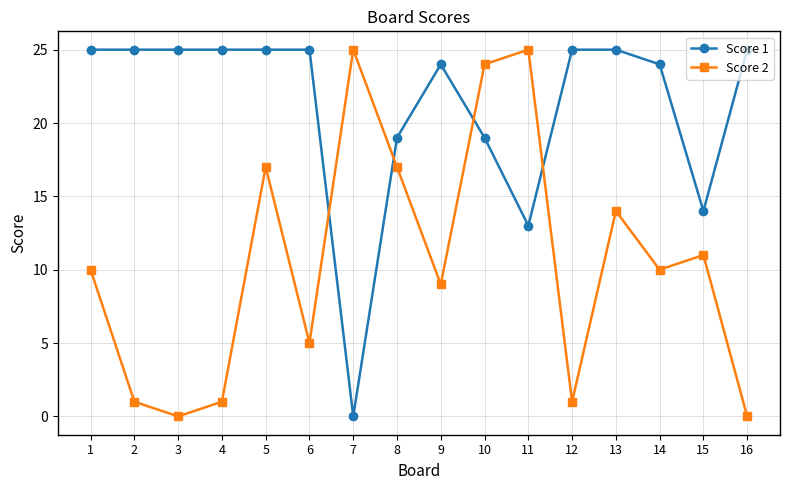

The value of Score 2 at 8 is 4. True or false?

False